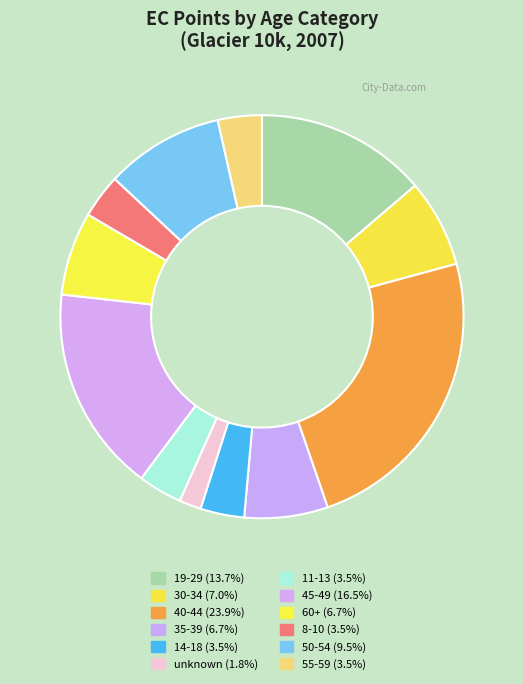

To the nearest percent, what is the average slice percentage?

8%